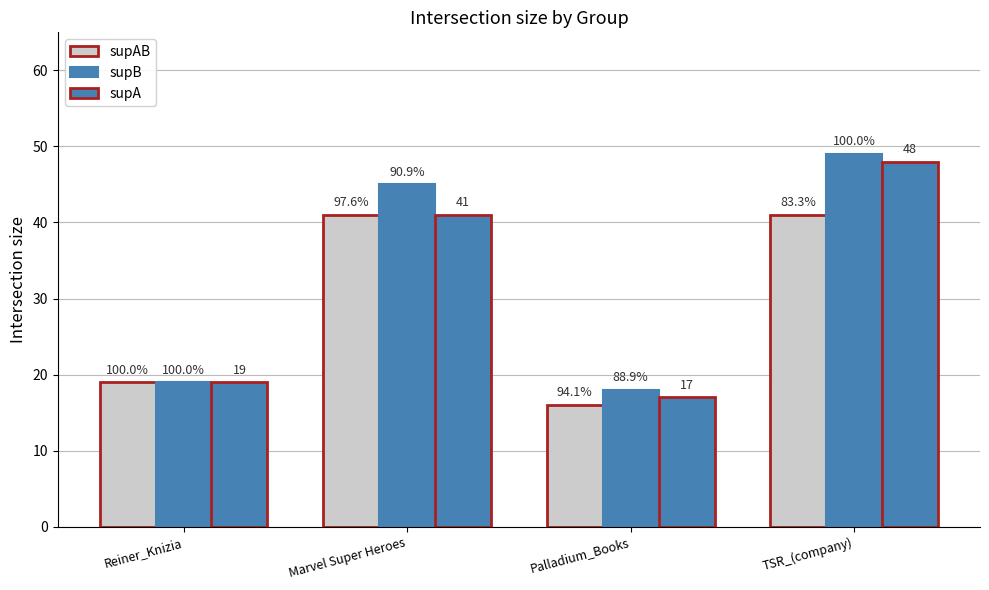

Which series has the largest total across all categories?

supB